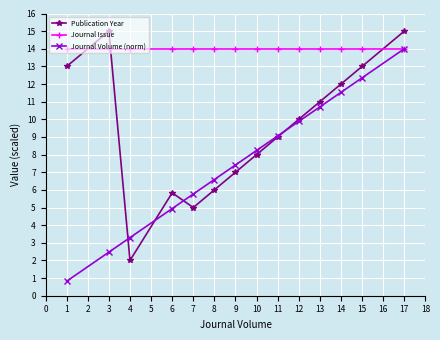

At 1, list the series in order from largest to smallest.

Journal Issue, Publication Year, Journal Volume (norm)